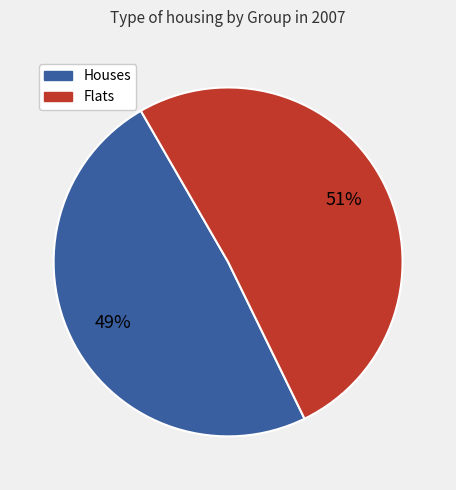

To the nearest percent, what portion does Houses represent?

49%